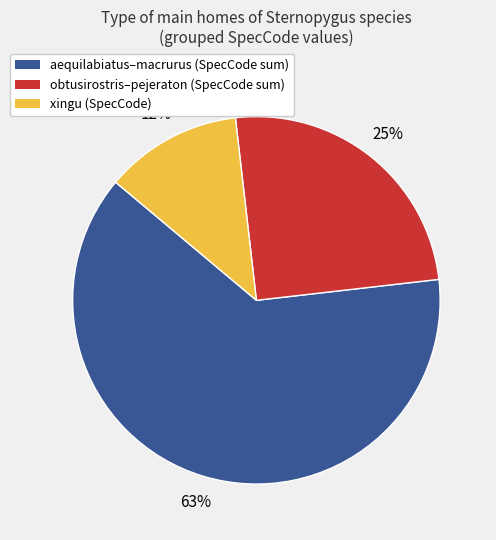

Which has a higher value, xingu (SpecCode) or obtusirostris–pejeraton (SpecCode sum)?

obtusirostris–pejeraton (SpecCode sum)